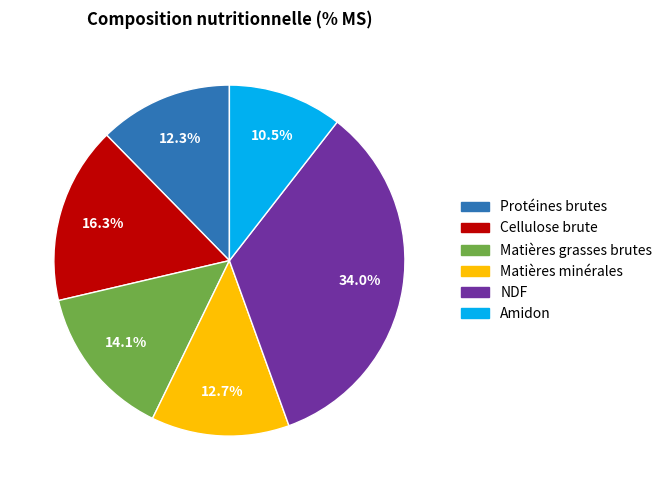

How many segments does this pie chart have?

6